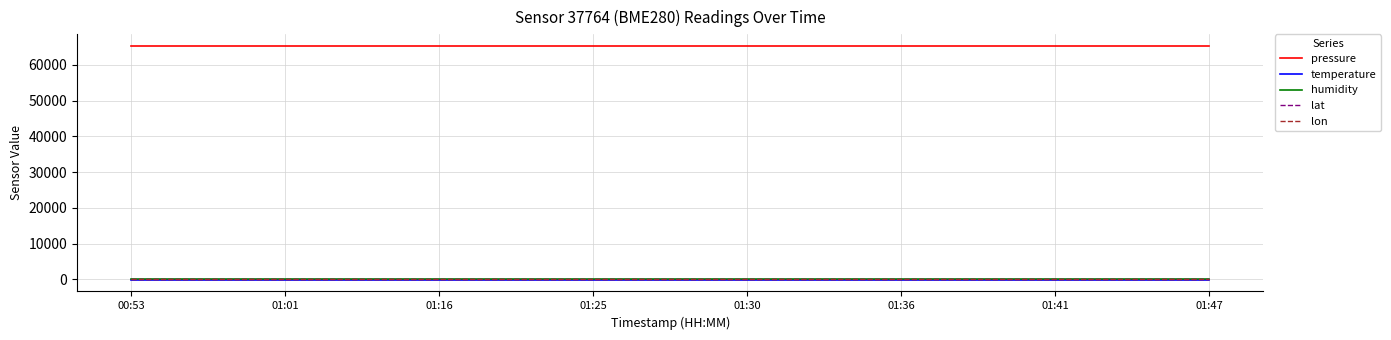

What is the highest value of the pressure series?

65249.0